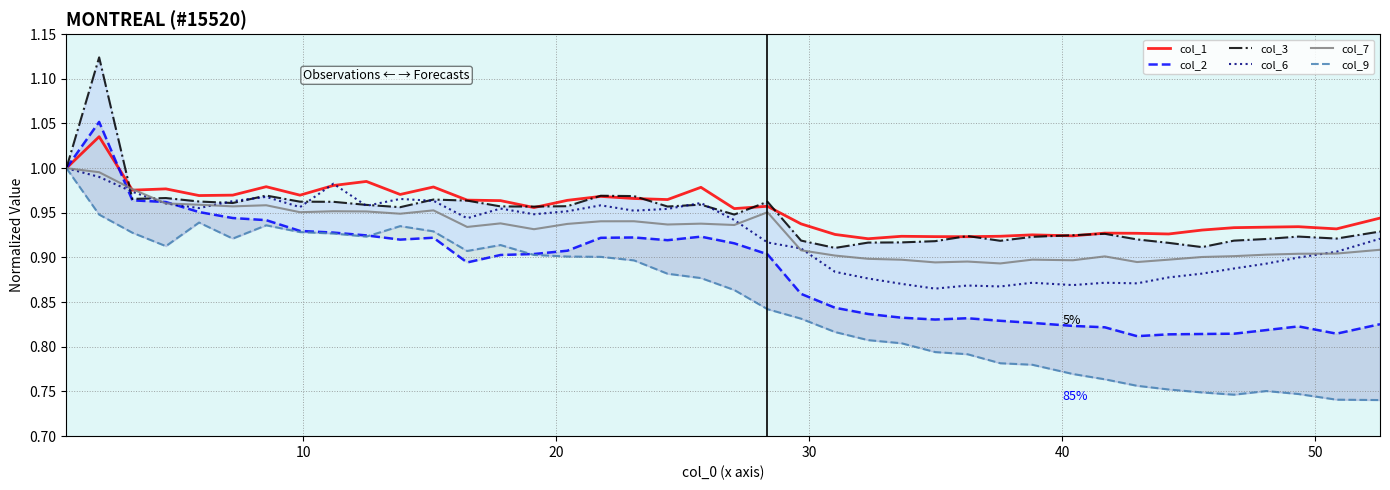

In col_1, how many points are higher than both neighbors (excluding endpoints)?

12